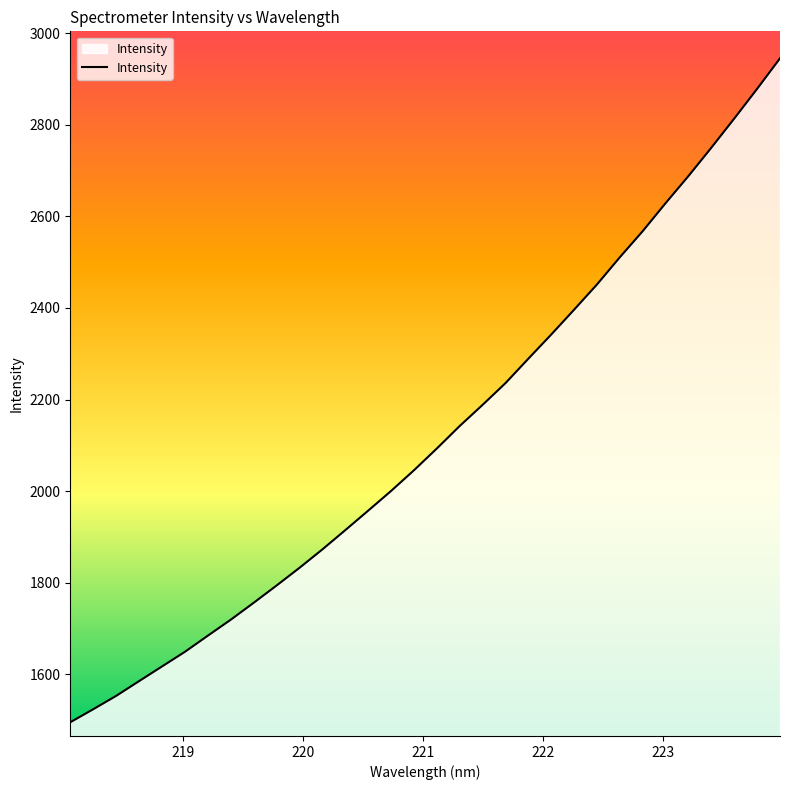

What is the greatest value displayed?

2944.9